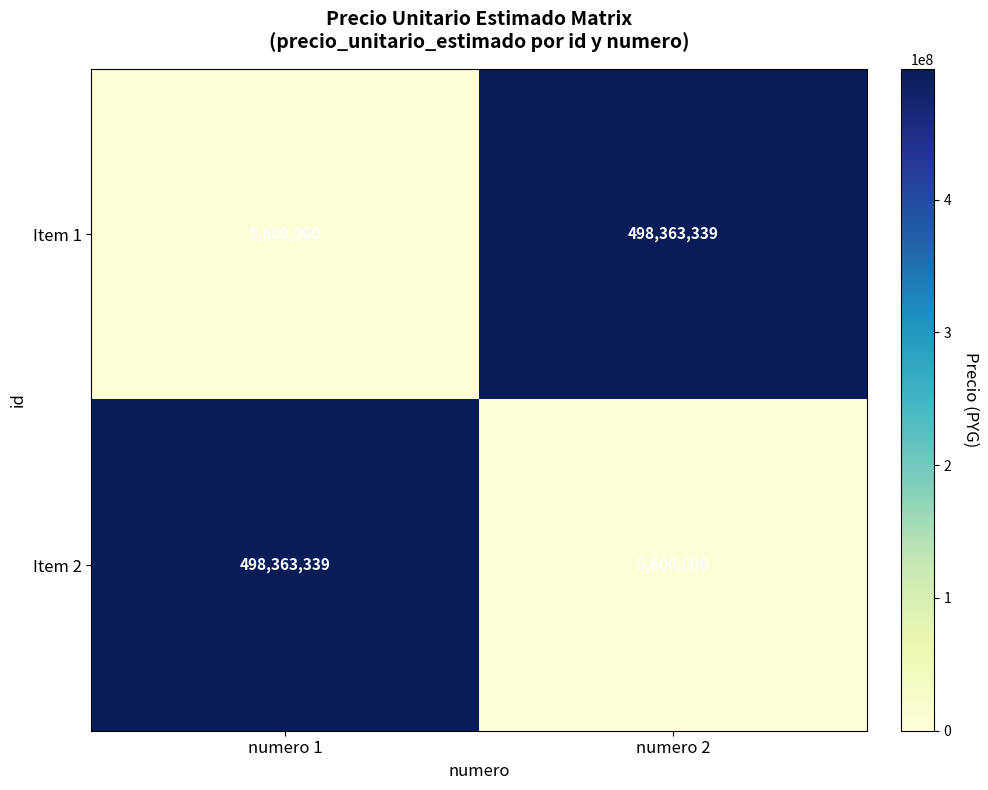

The value of Item 2 at numero 2 is 5600000. True or false?

True